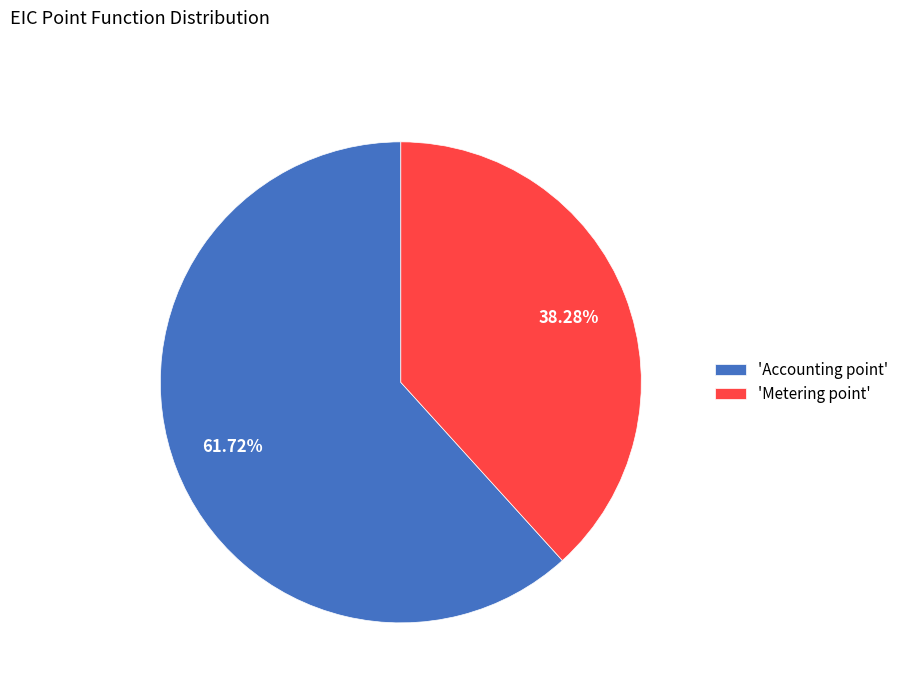

What is the ratio of the value at 'Metering point' to the value at 'Accounting point'?

0.6